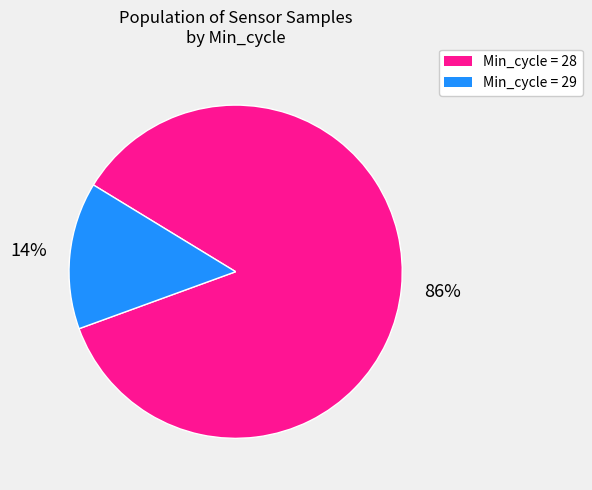

To the nearest percent, what is the average slice percentage?

50%